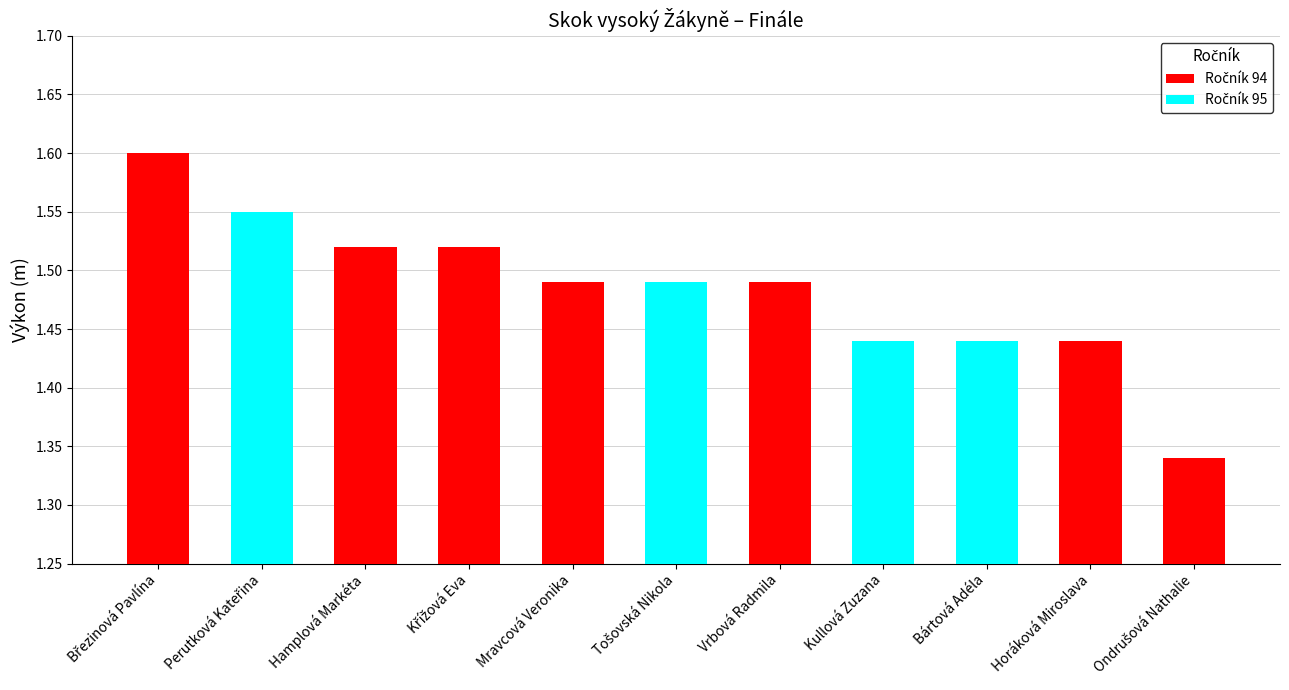

What is the label of the 1st bar from the left?

Perutková Kateřina